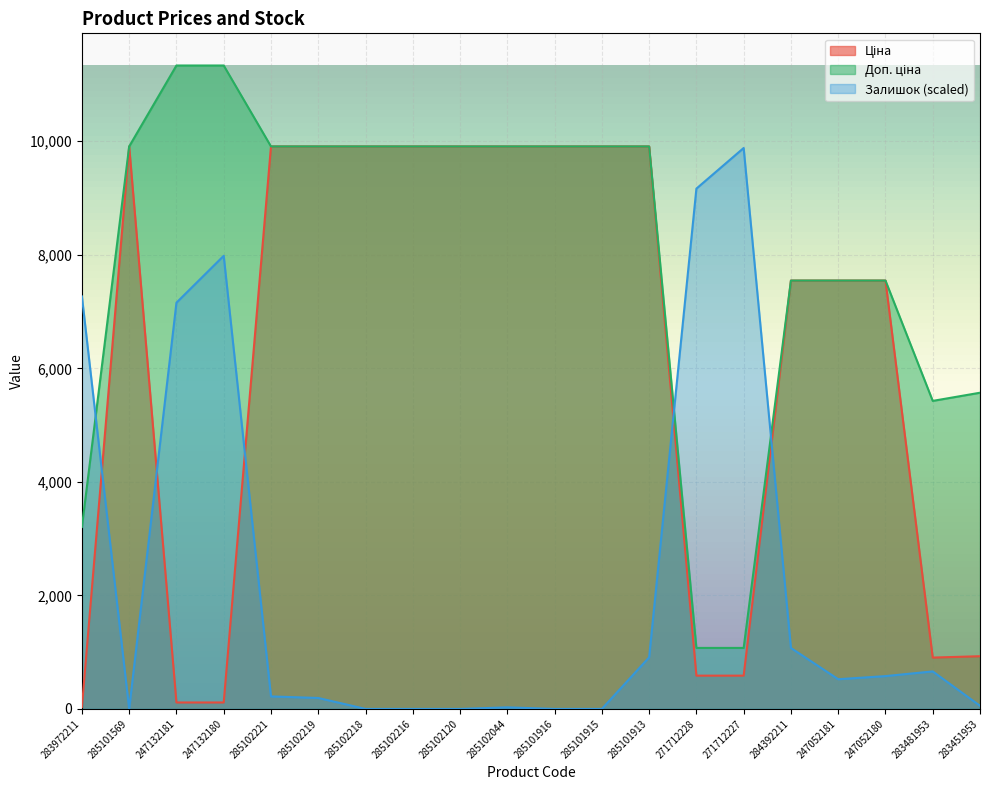

What is the total value across all series at 283451953?

6553.2